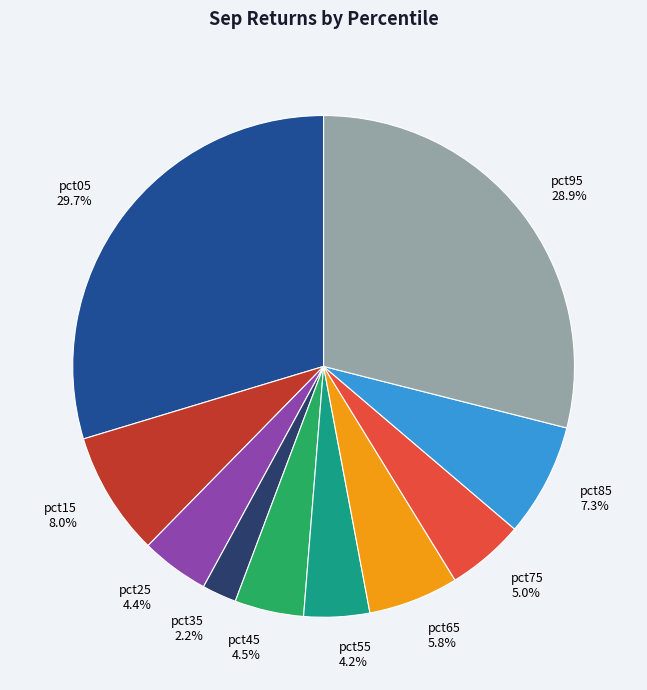

What is the smallest slice in the pie chart?

pct35